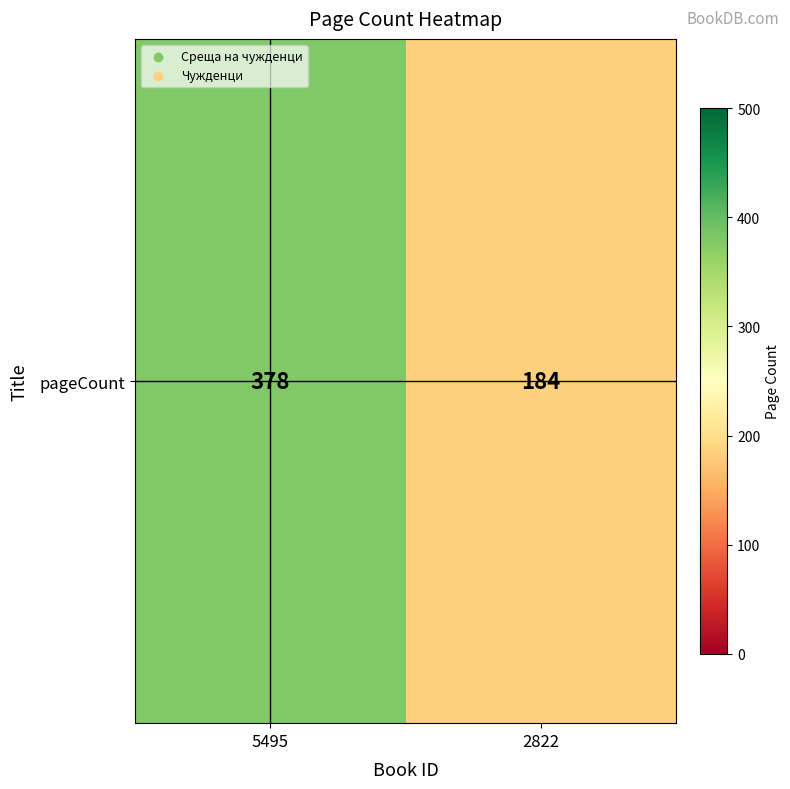

At which category does the chart reach its minimum across all series?

2822